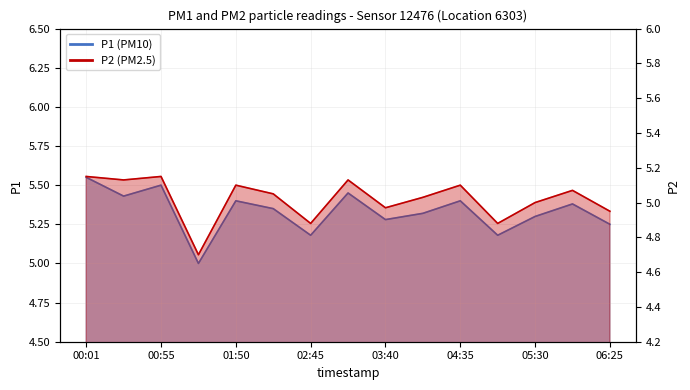

Read the P2 value at 05:03.

4.9